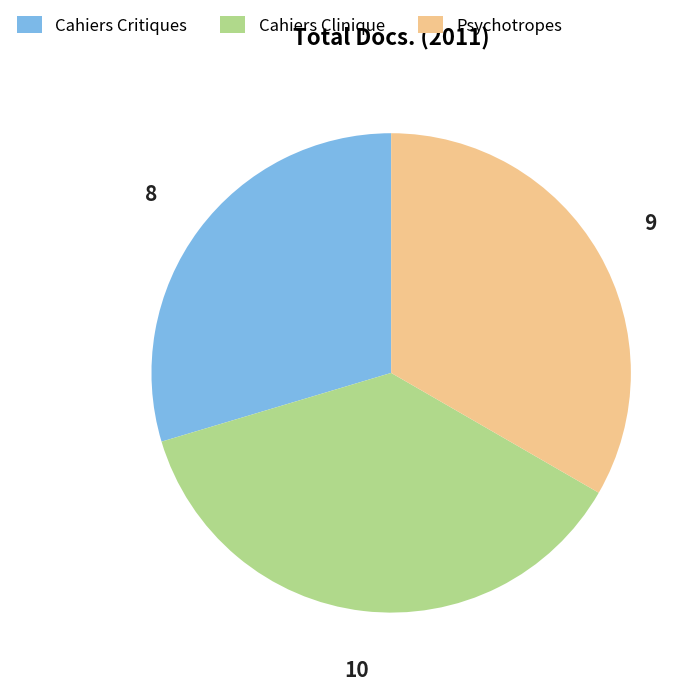

How many slices are in this pie chart?

3